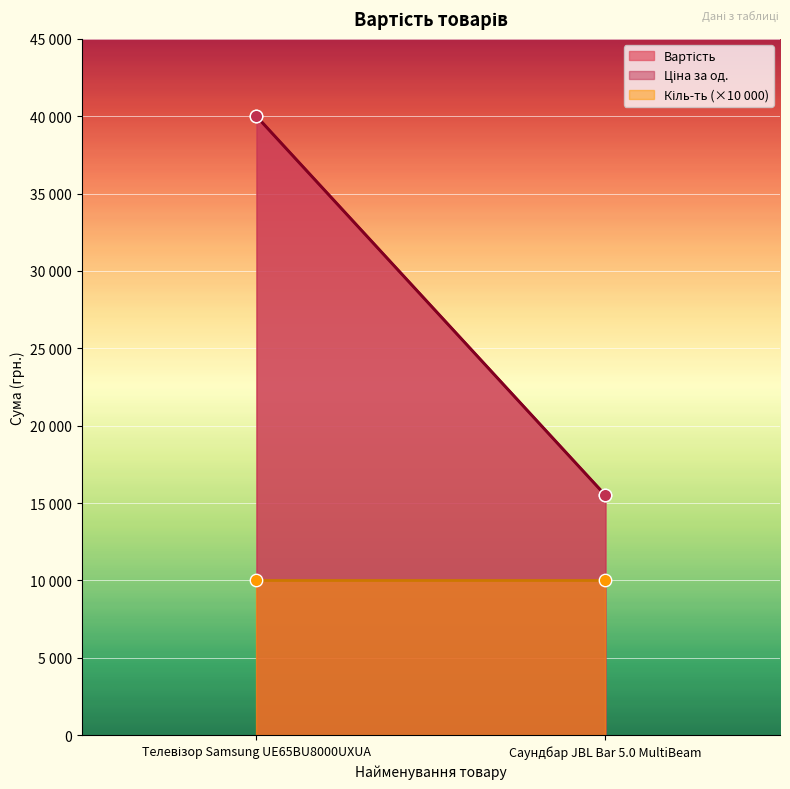

Which series has the largest Y range (max minus min)?

Вартість